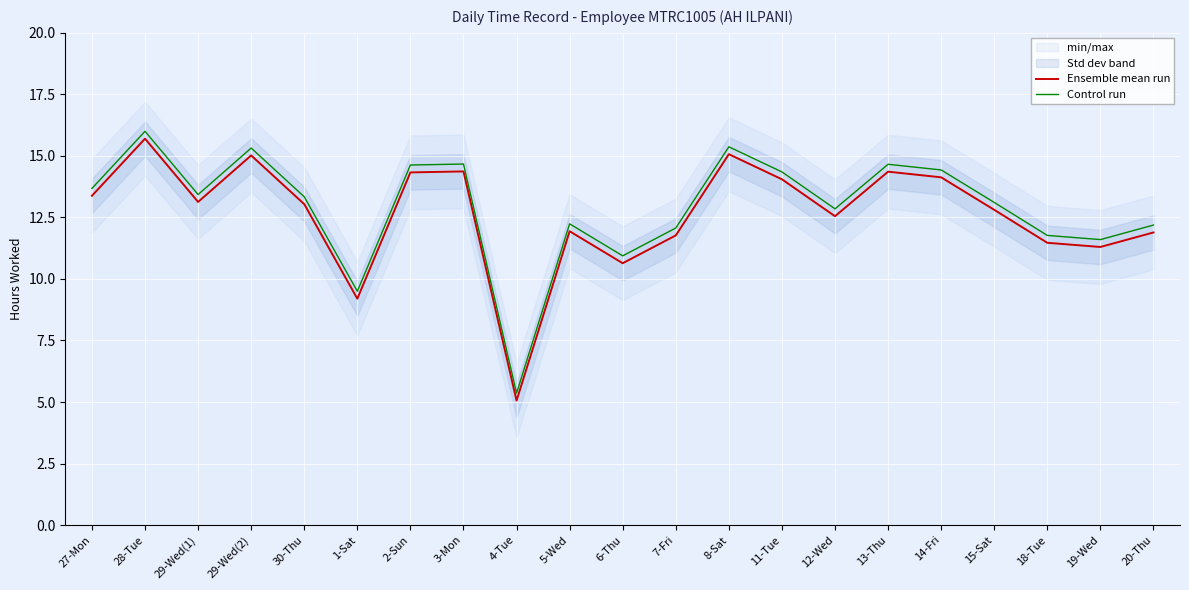

What is the difference between the maximum and minimum values in the Control run series?

10.6